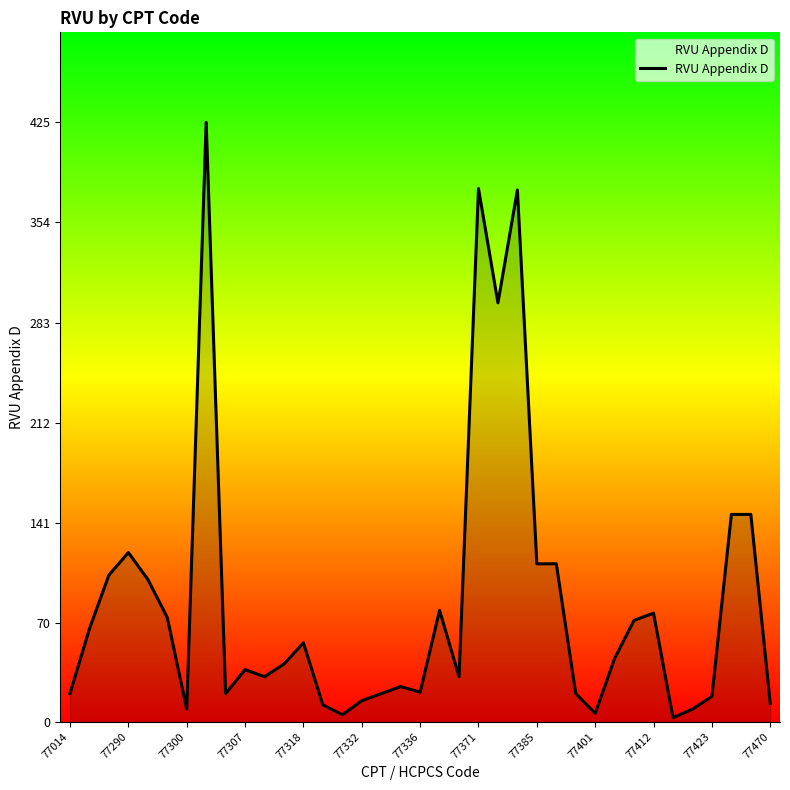

What is the difference between the maximum and minimum values?

422